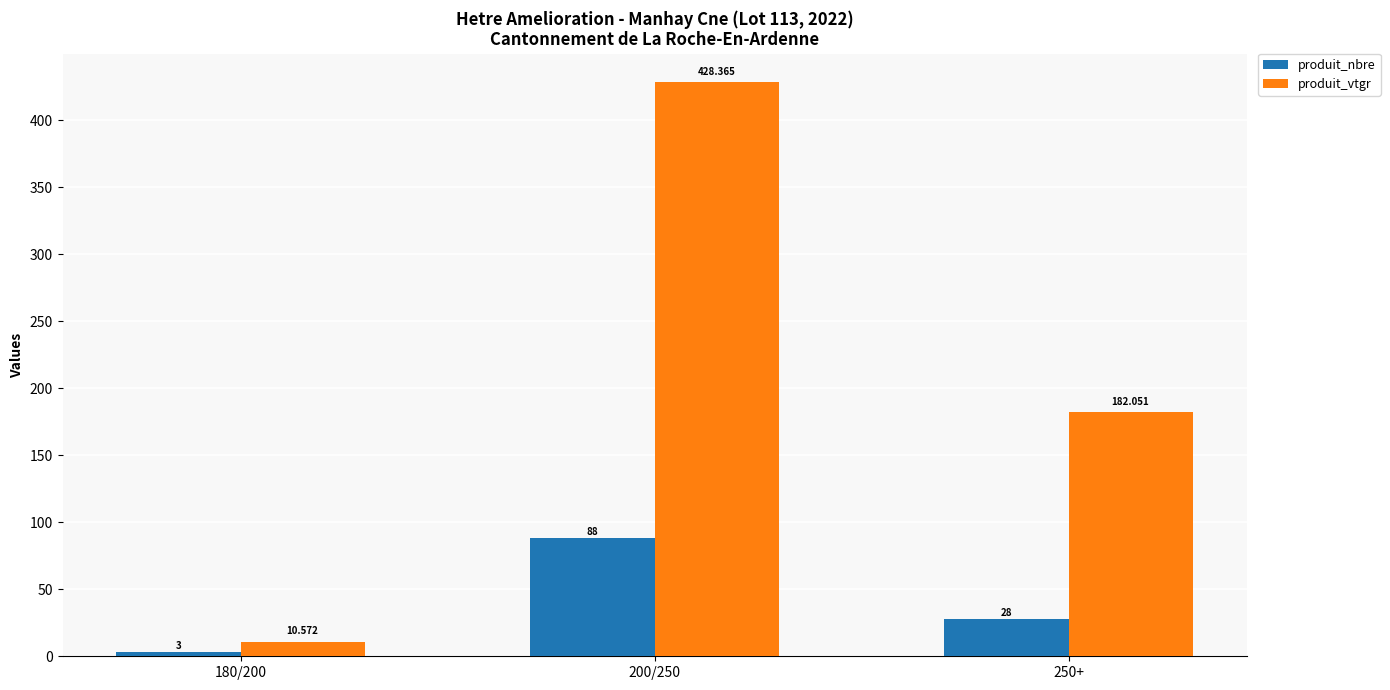

What is the difference between the maximum and minimum values in the produit_vtgr series?

417.8